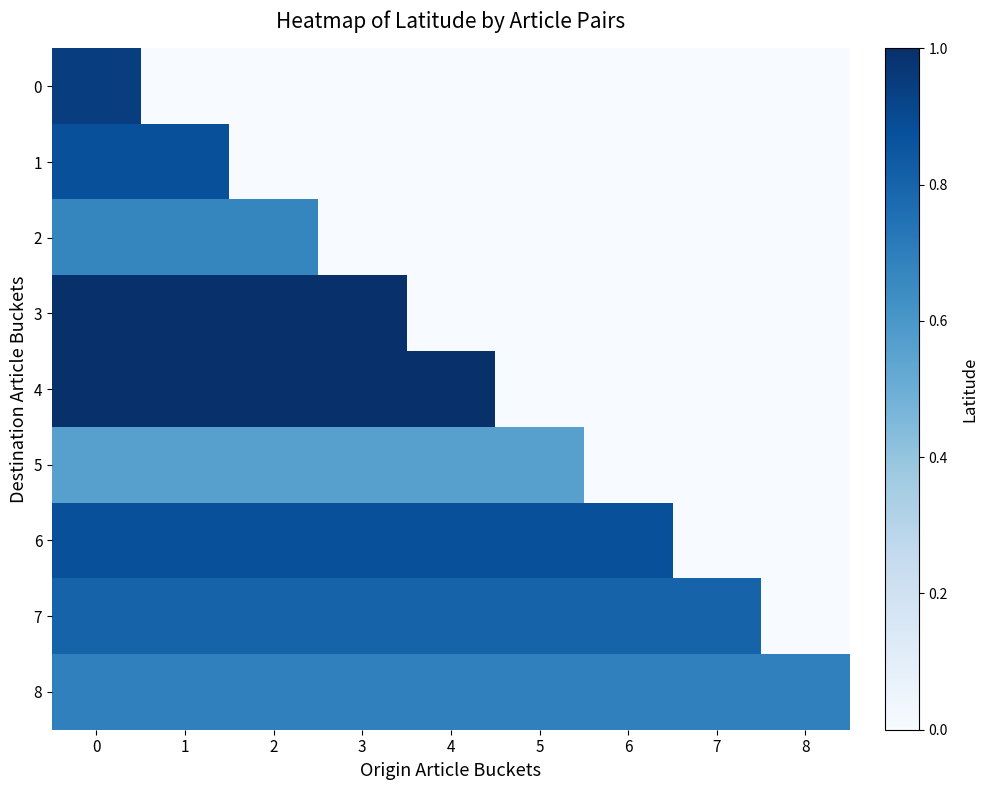

How many distinct data groups are displayed?

9